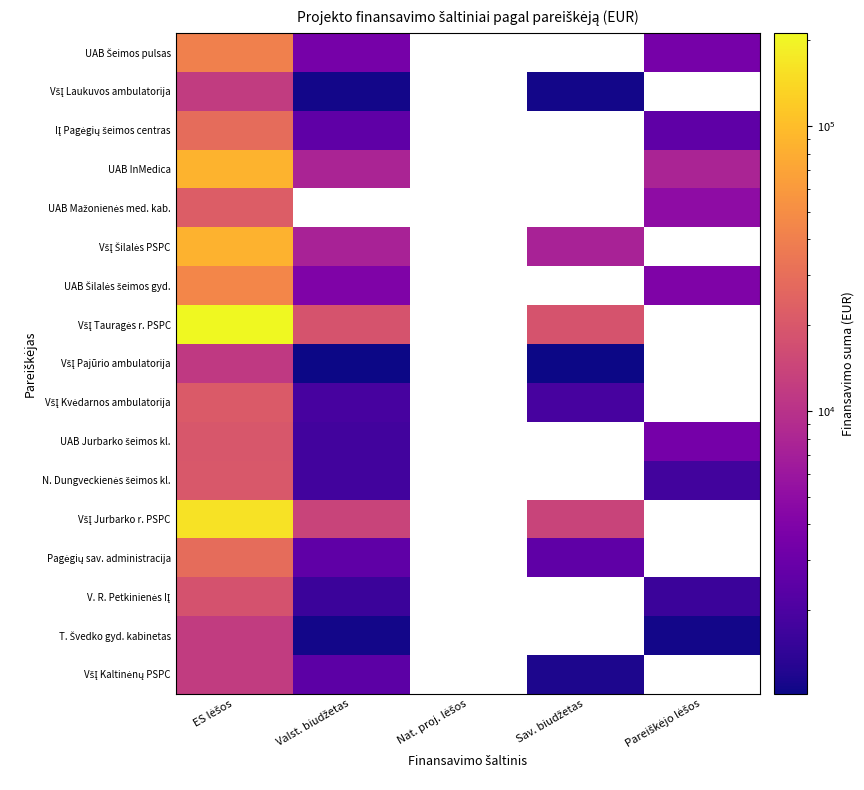

What is the difference between the maximum and minimum values in the Pagėgių sav. administracija series?

26283.2